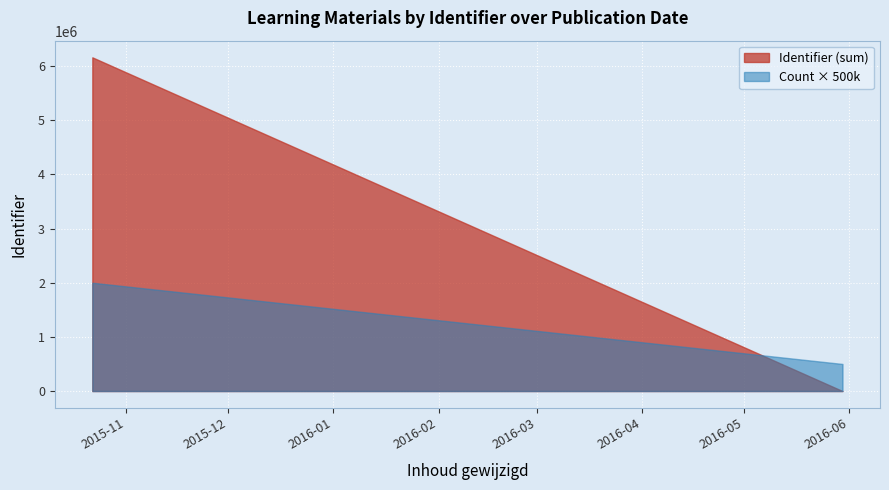

Rank the series by their average value, from highest to lowest.

Identifier (sum), Count × 500k